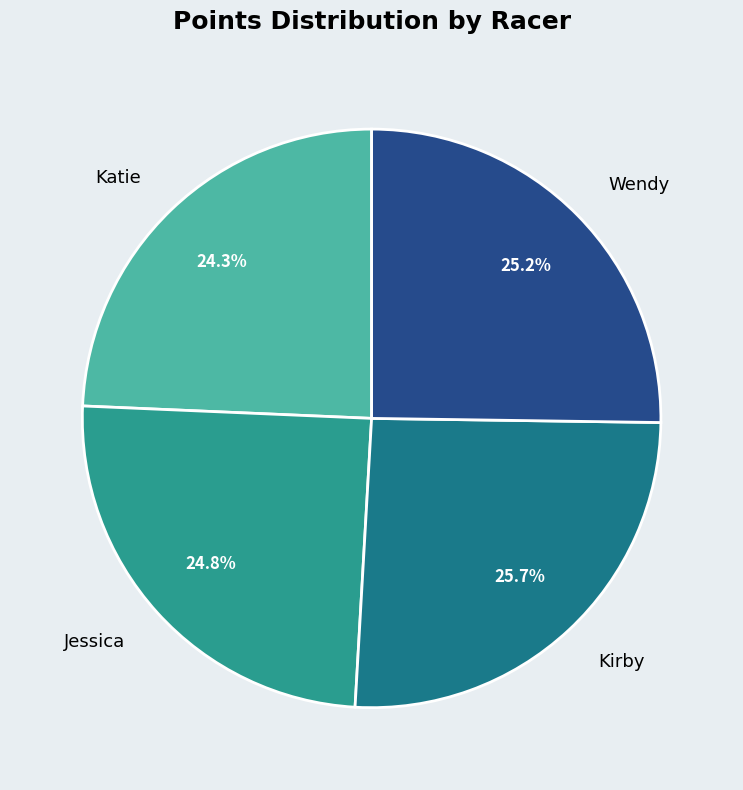

Is there any slice that represents more than half of the pie?

No